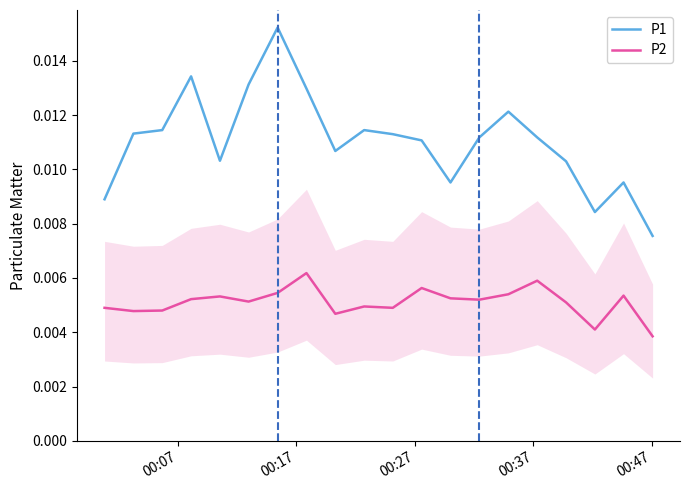

Reading left to right, list all the values displayed in this chart.

P1: 0.0	0.0	0.0	0.0	0.0	0.0	0.0	0.0	0.0	0.0	0.0	0.0	0.0	0.0	0.0	0.0	0.0	0.0	0.0	0.0
P2: 0.0	0.0	0.0	0.0	0.0	0.0	0.0	0.0	0.0	0.0	0.0	0.0	0.0	0.0	0.0	0.0	0.0	0.0	0.0	0.0